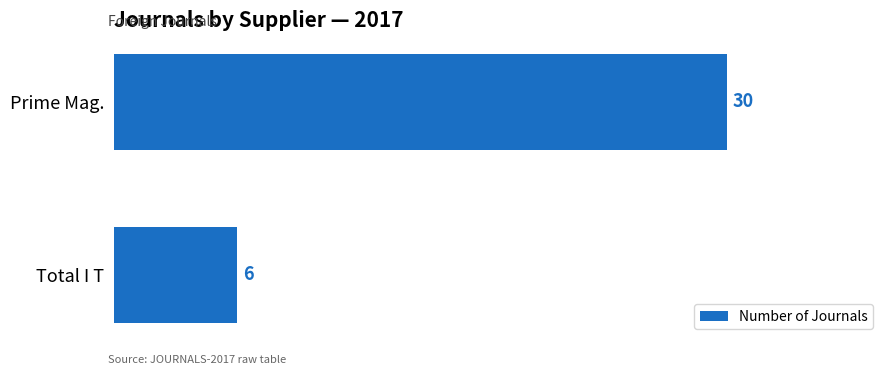

List the labels in order of value, largest first.

Prime Mag., Total I T